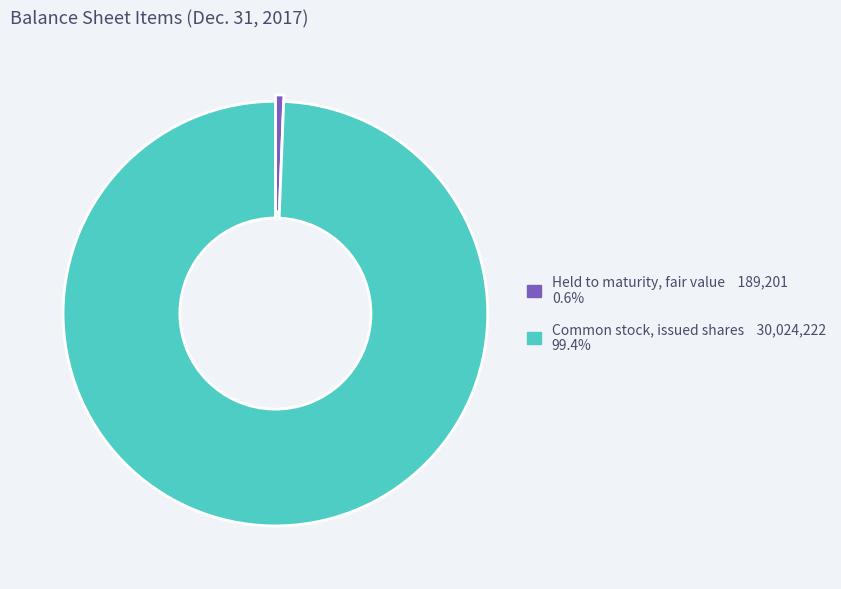

Is there a majority slice in this chart?

Yes